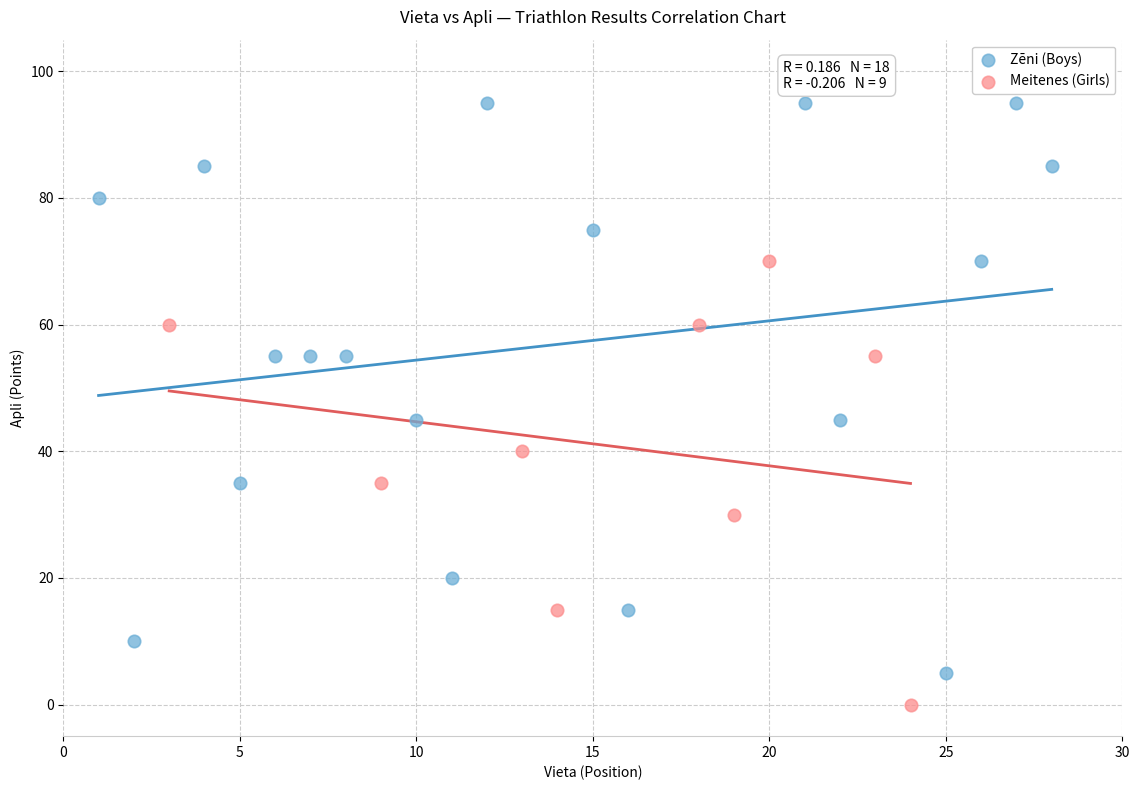

Which series contains the highest Y value?

Zēni (Boys)